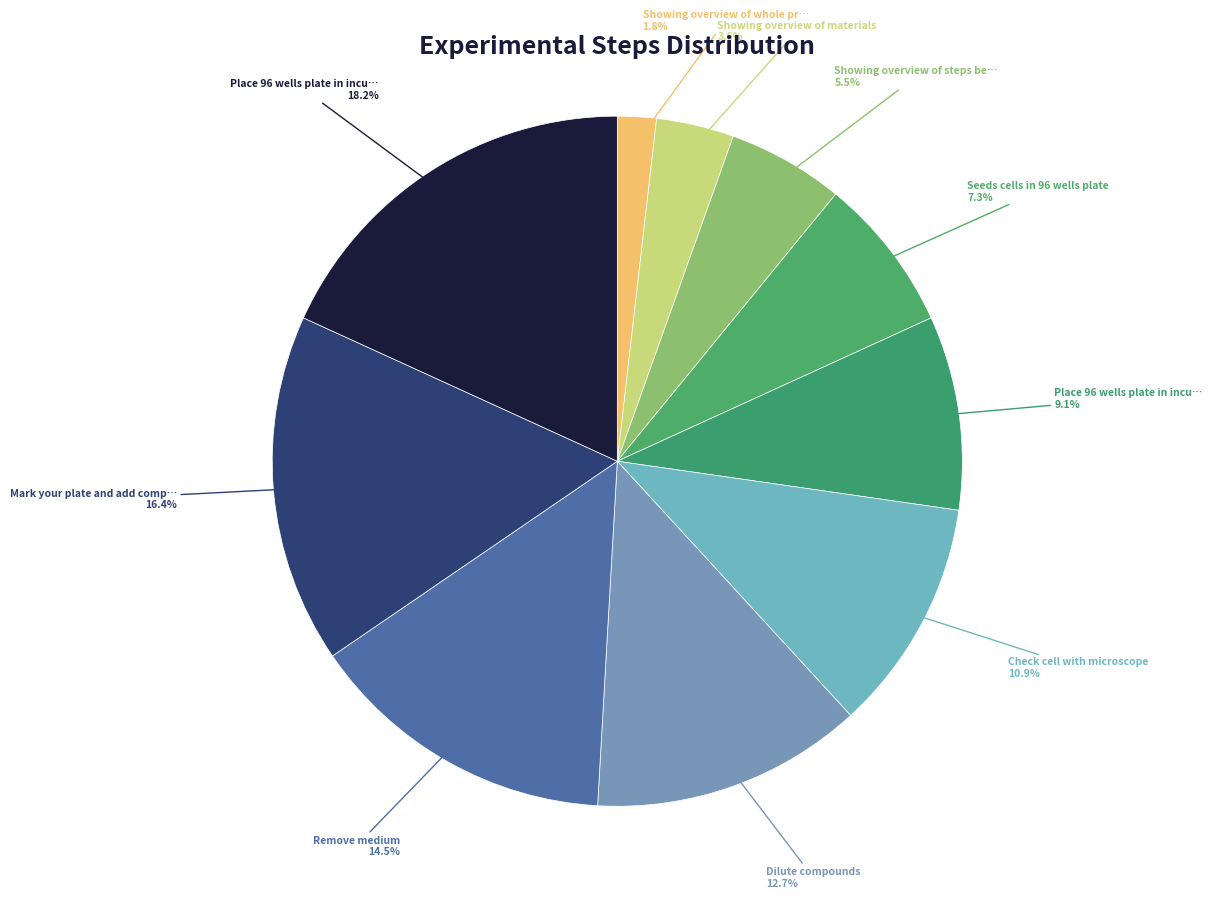

Is there any slice that represents more than half of the pie?

No